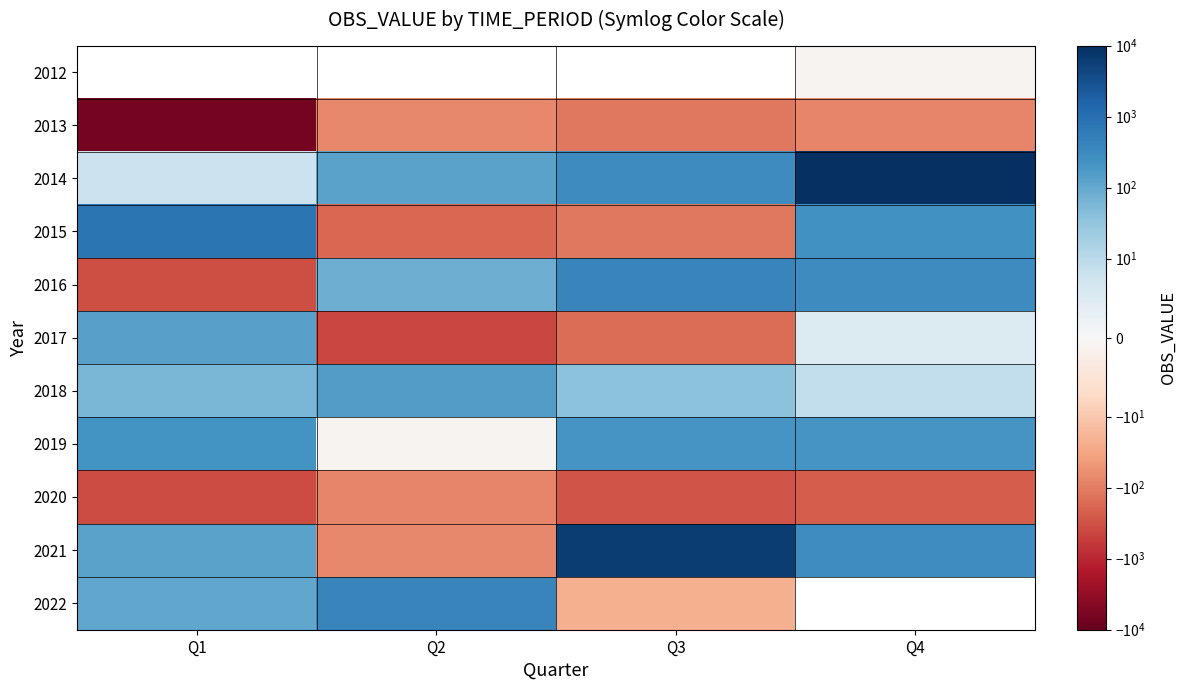

True or false: 2014 has a value of 10767.0 at Q4.

True